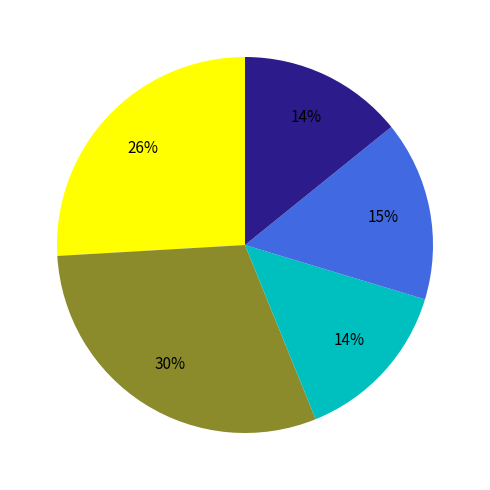

How many slices are in this pie chart?

5